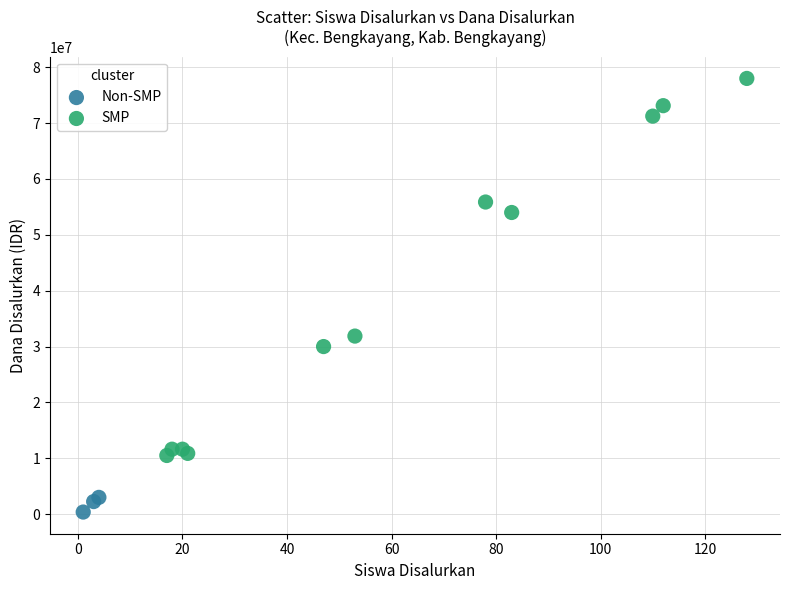

Which series contains the lowest Y value?

Non-SMP